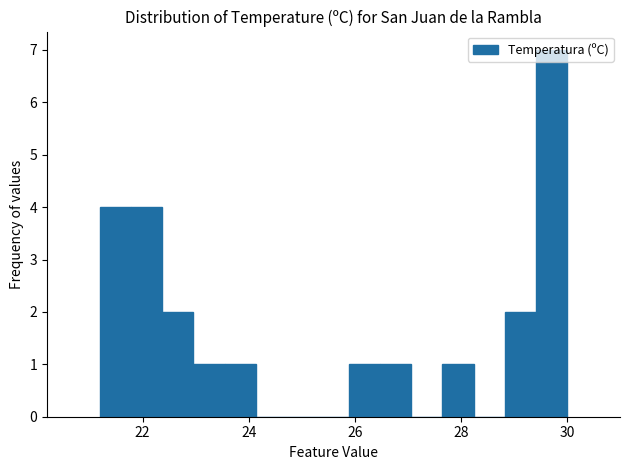

Around what value on the x-axis is the tallest bar? Give the approximate position of its centre, as read against the axis.

29.8